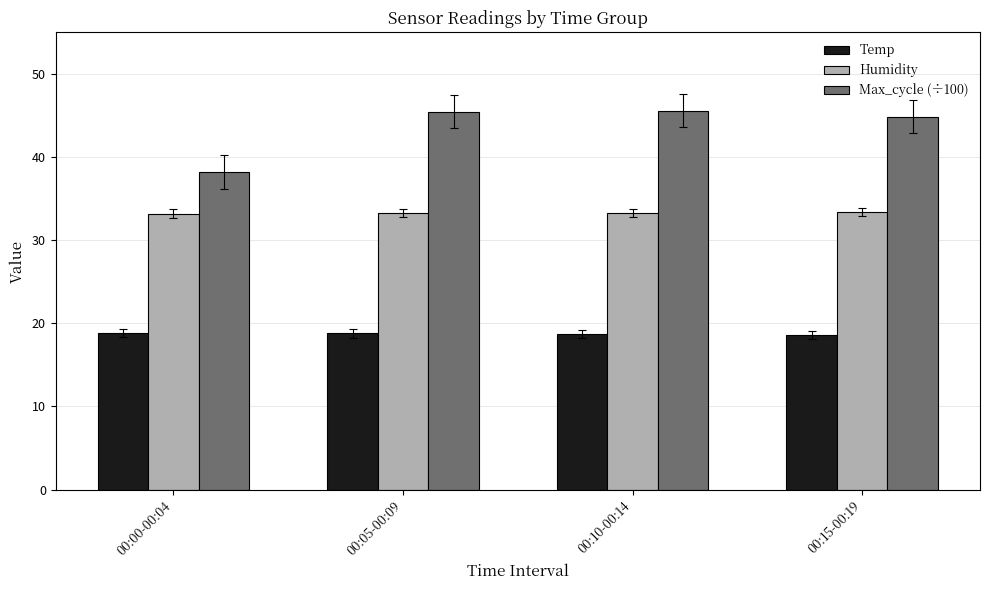

How many data points does each series have?

4